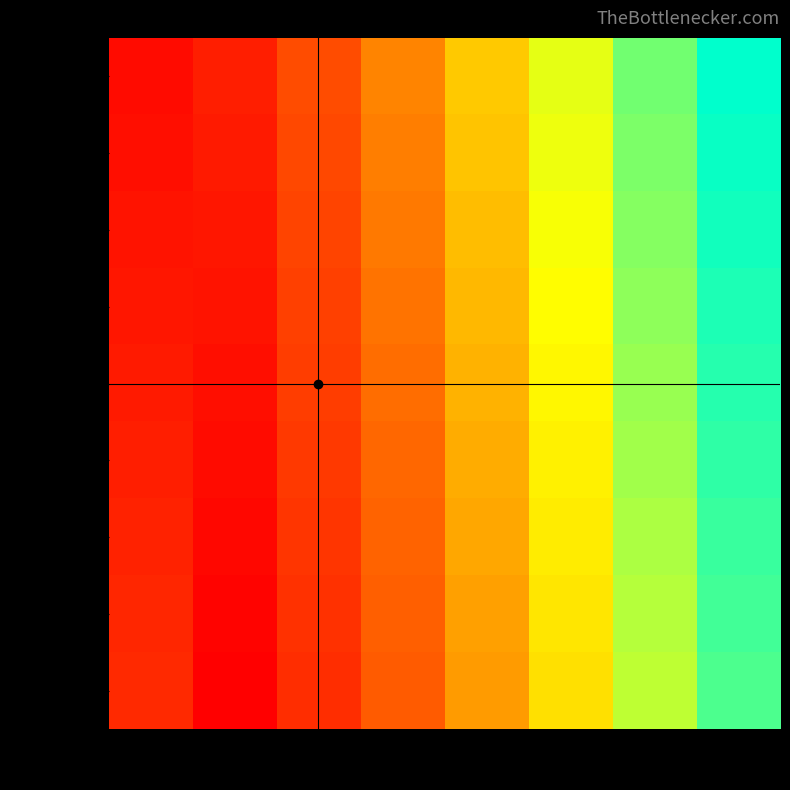

At which category does the chart reach its peak across all series?

2030